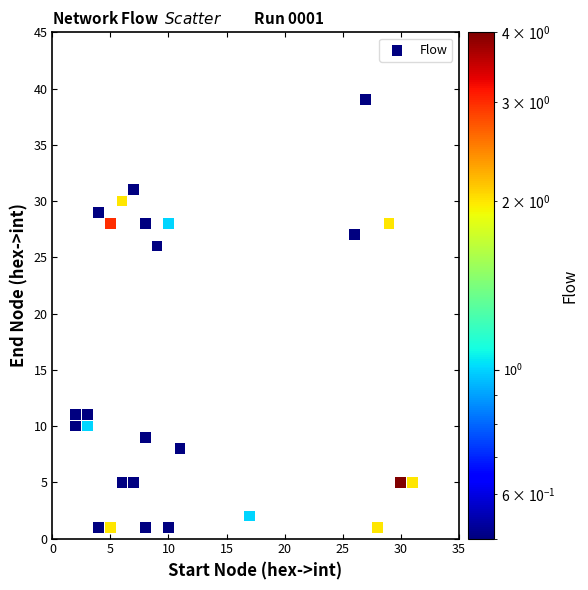

What is the range of Y values (max minus min)?

38